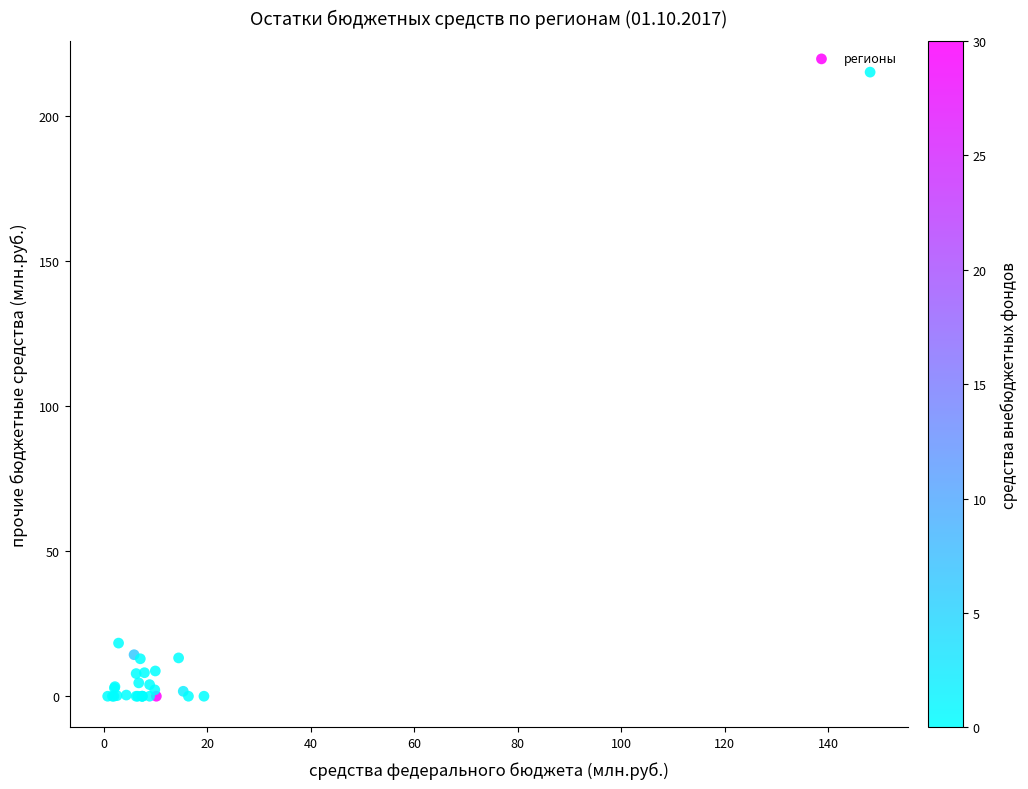

What Y value in the scatter plot is closest to 107?

18.3